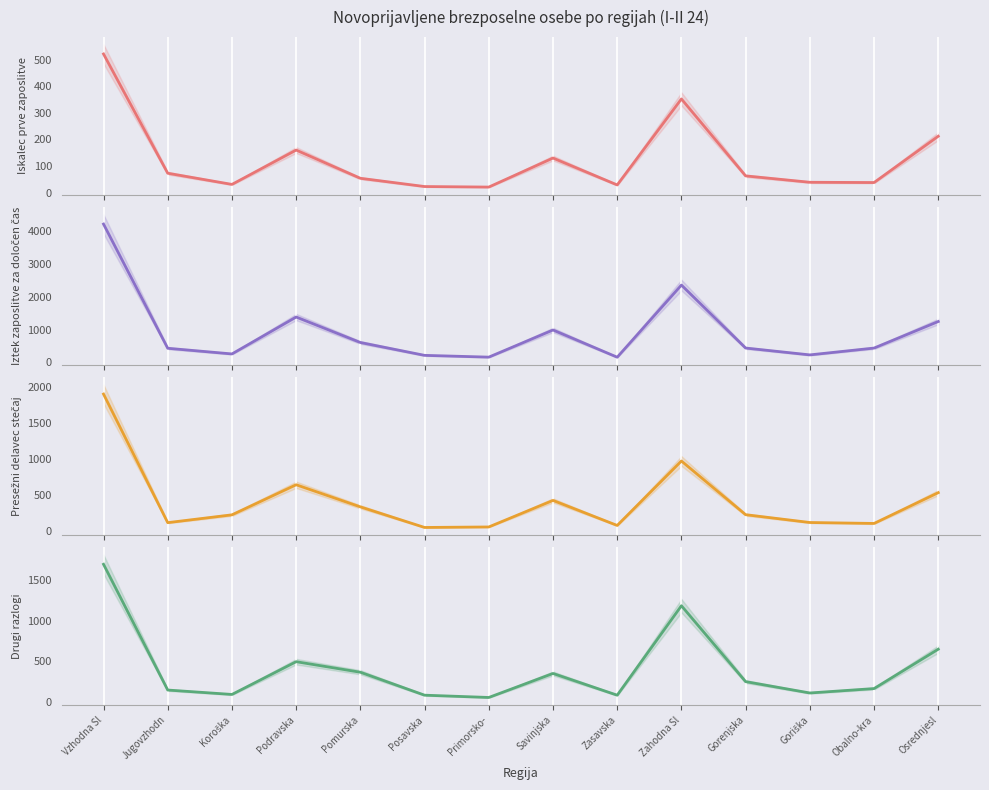

Rank the categories by Iskalec prve zaposlitve (I-II 24) value from lowest to highest.

Primorsko-, Posavska, Zasavska, Koroška, Obalno-kra, Goriška, Pomurska, Gorenjska, Jugovzhodn, Savinjska, Podravska, Osrednjesl, Zahodna Sl, Vzhodna Sl